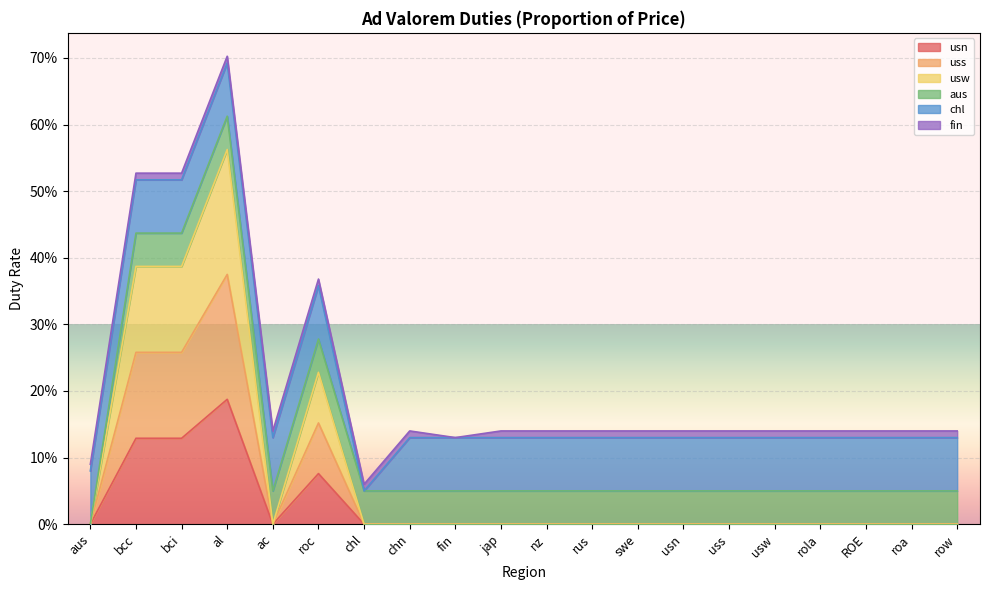

True or false: usw has a value of 0.0 at row.

True